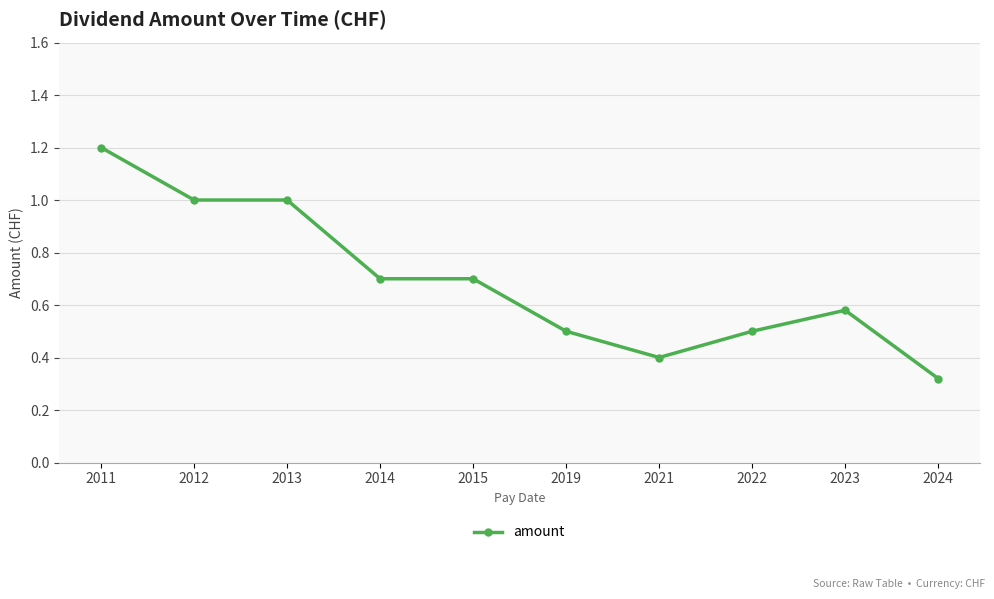

What is the difference between the values at 2015 and 2019?

0.2